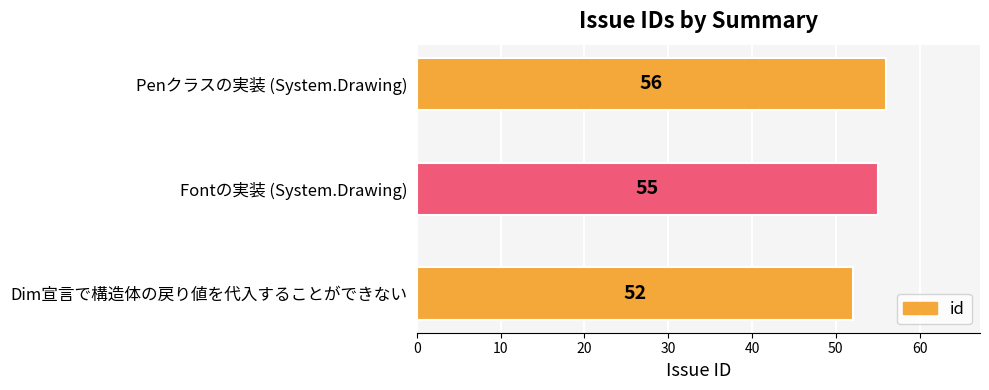

Count the values in the range 52 to 56.

3